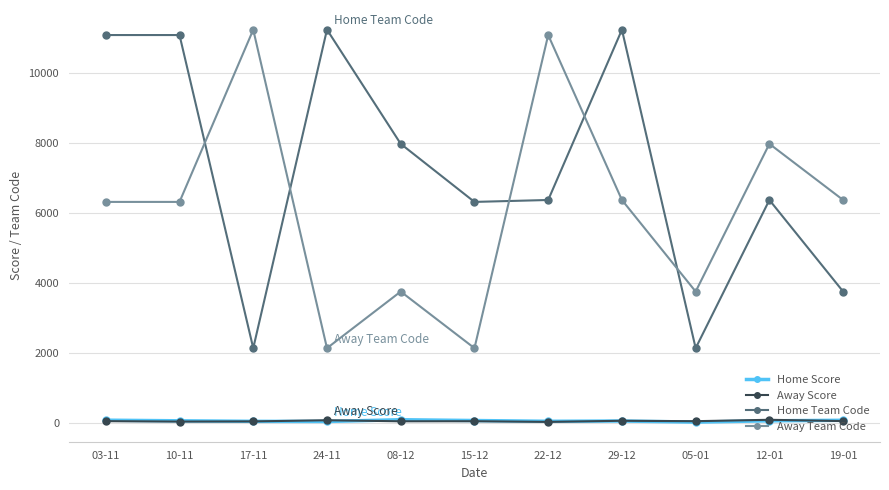

What are all the series names shown in the legend?

Home Score, Away Score, Home Team Code, Away Team Code